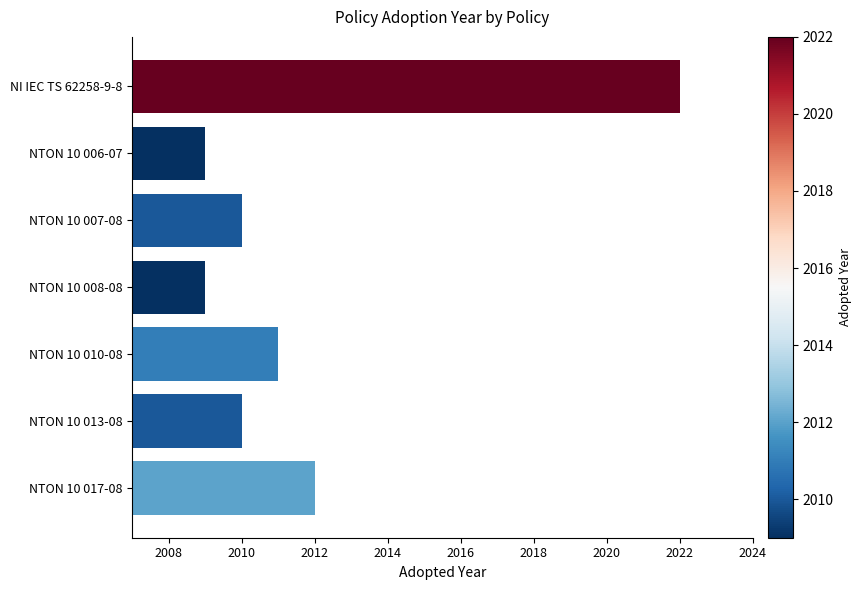

Approximately how many times larger is the value at NTON 10 006-07 compared to NTON 10 017-08?

1.0